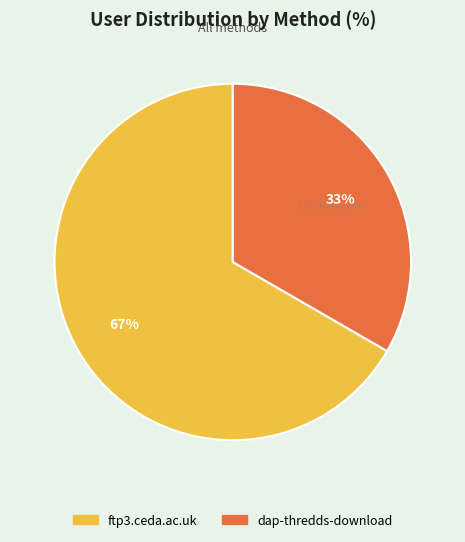

To the nearest percent, what portion does ftp3.ceda.ac.uk represent?

67%